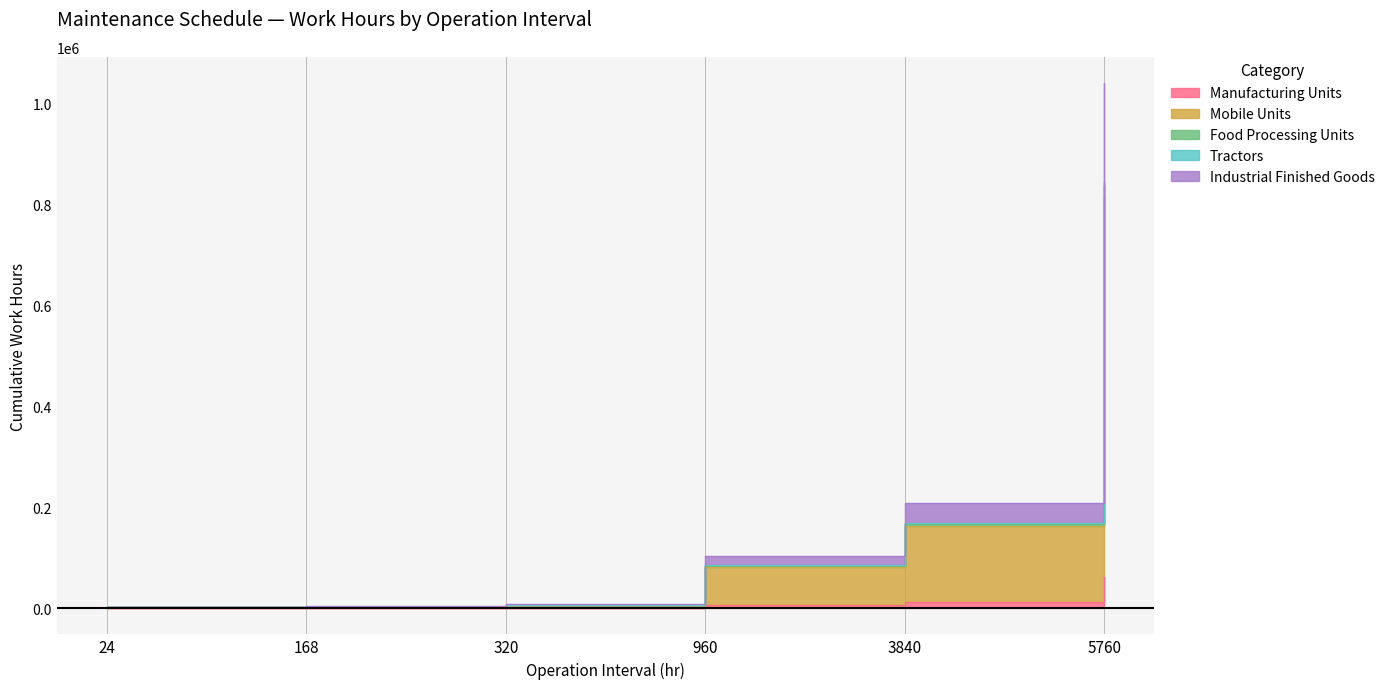

Which category has the lowest value across all series?

24